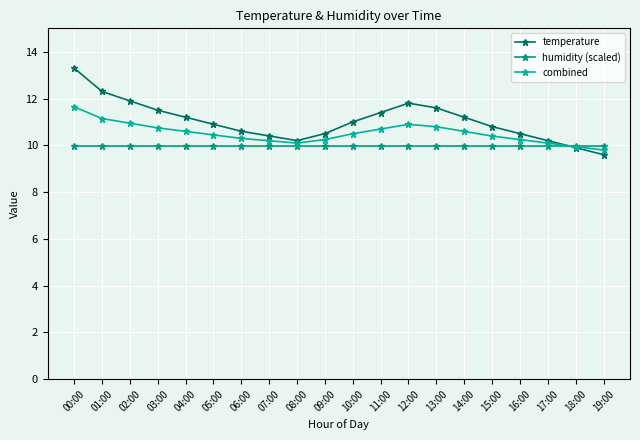

What is the label of the 11th point from the right?

09:00